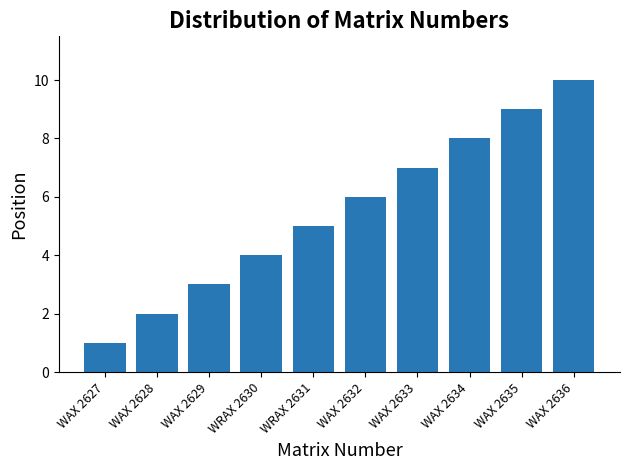

What is the label of the 1st bar from the left?

WAX 2627